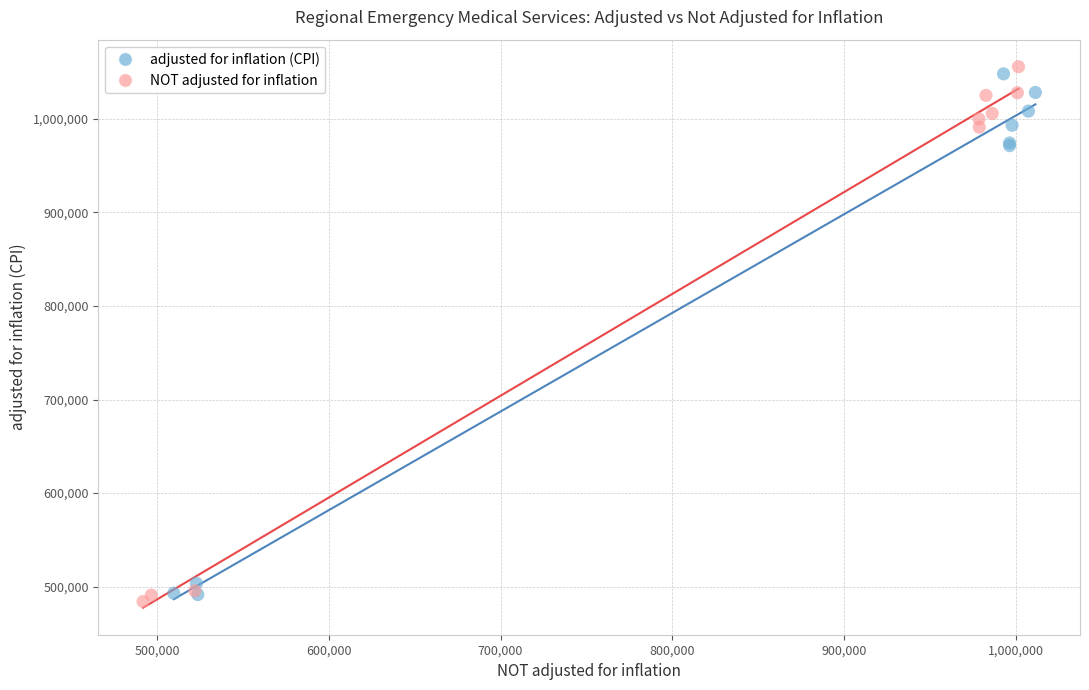

Which series contains the highest Y value?

NOT adjusted for inflation